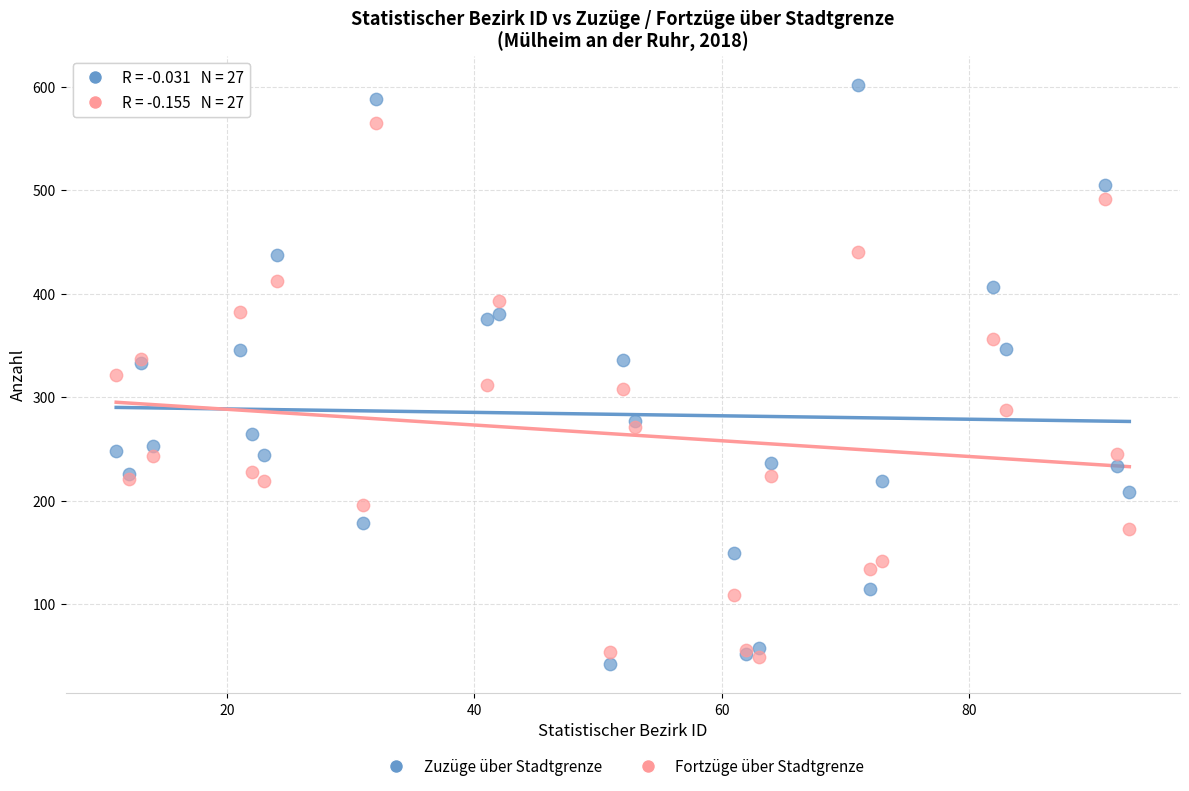

What are all the series names shown in the legend?

Zuzüge über Stadtgrenze, Fortzüge über Stadtgrenze